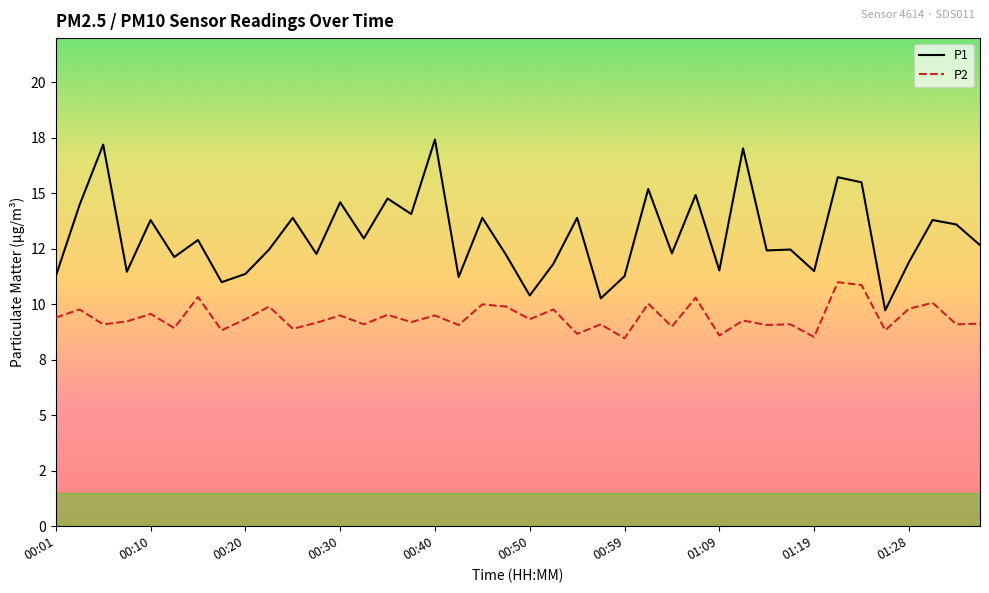

What is the value of the P1 point at the 26th from the left?

15.2